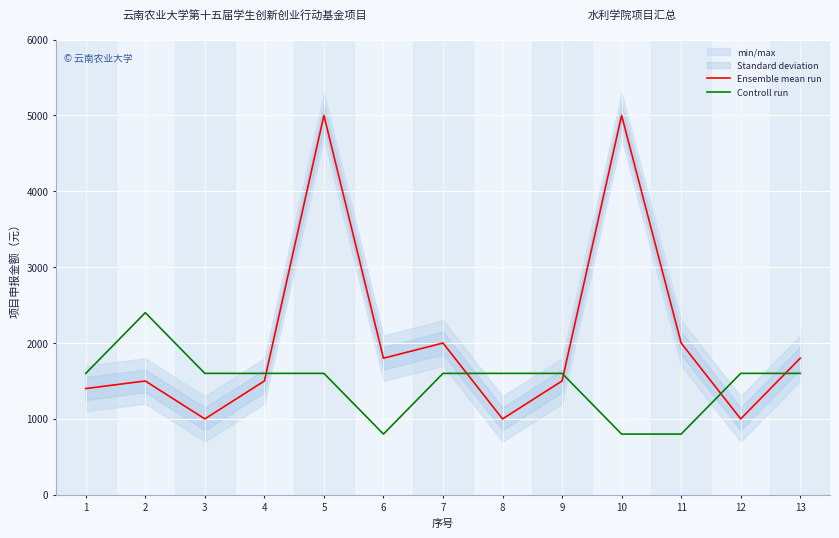

At which category does Ensemble mean run reach its first local peak?

2